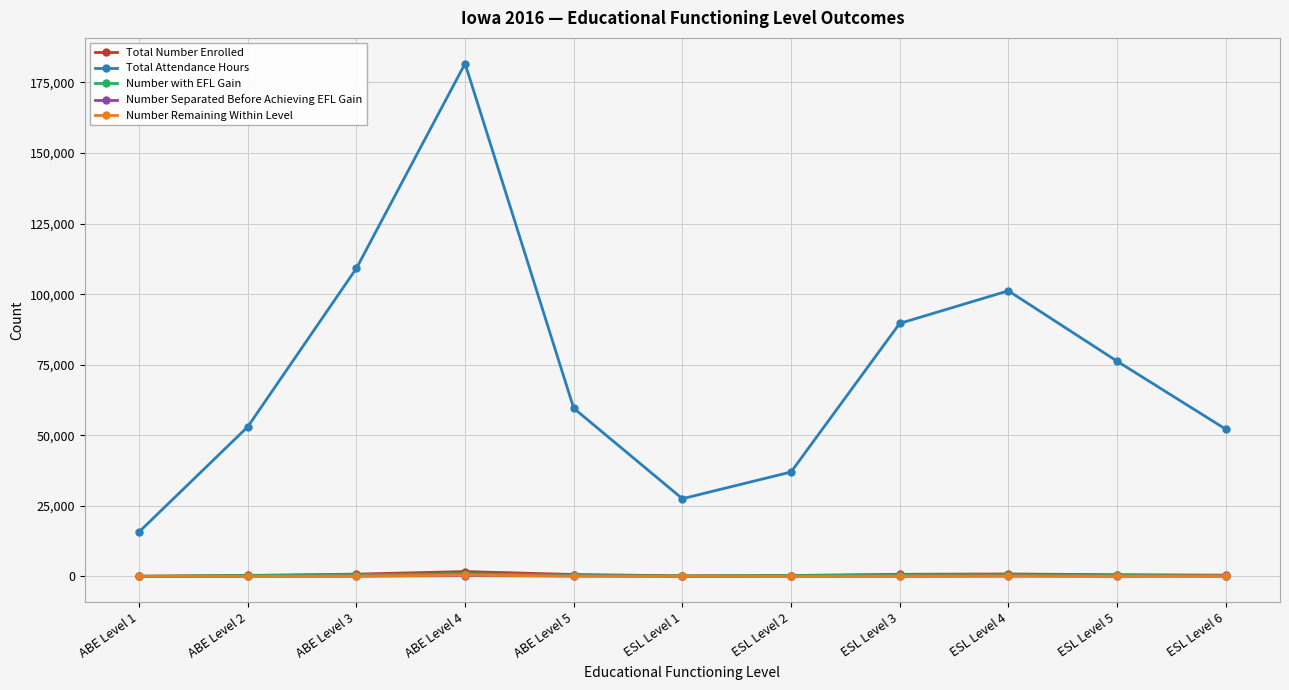

True or false: Number with EFL Gain has a value of 571 at ESL Level 4.

True